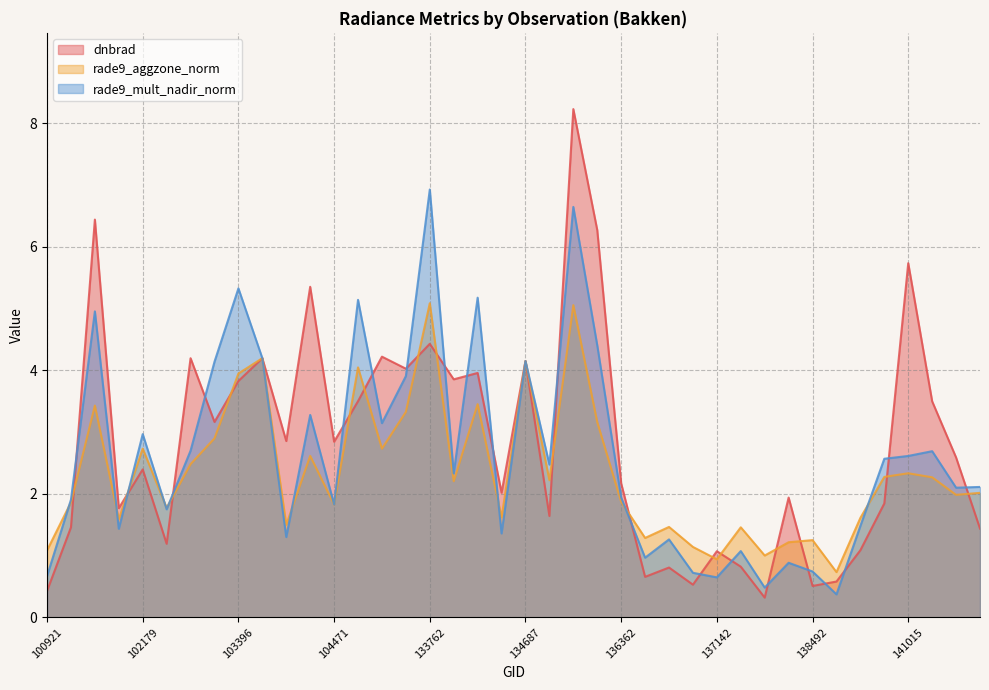

Between which two adjacent categories do rade9_mult_nadir_norm and dnbrad first intersect?

101303 and 101805